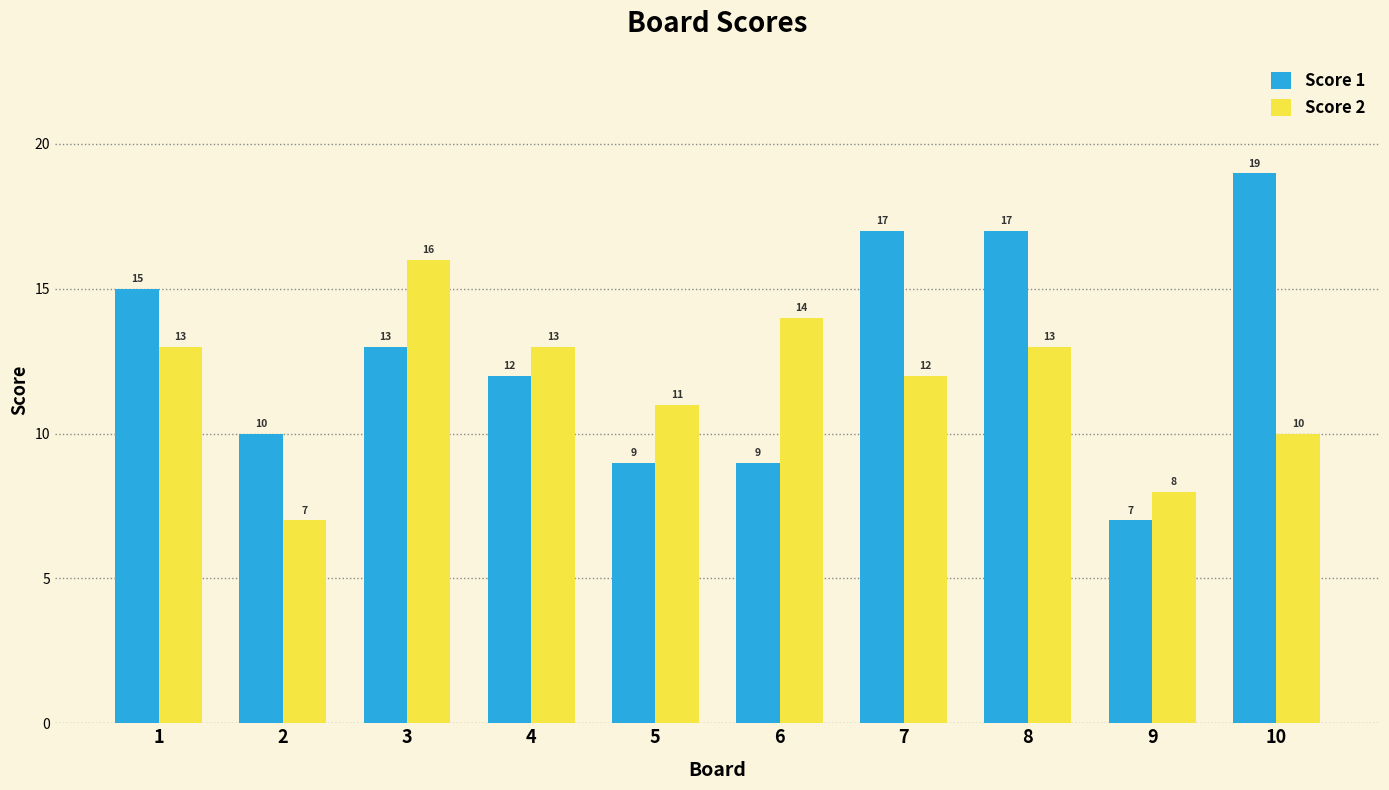

What are all the series names shown in the legend?

Score 1, Score 2